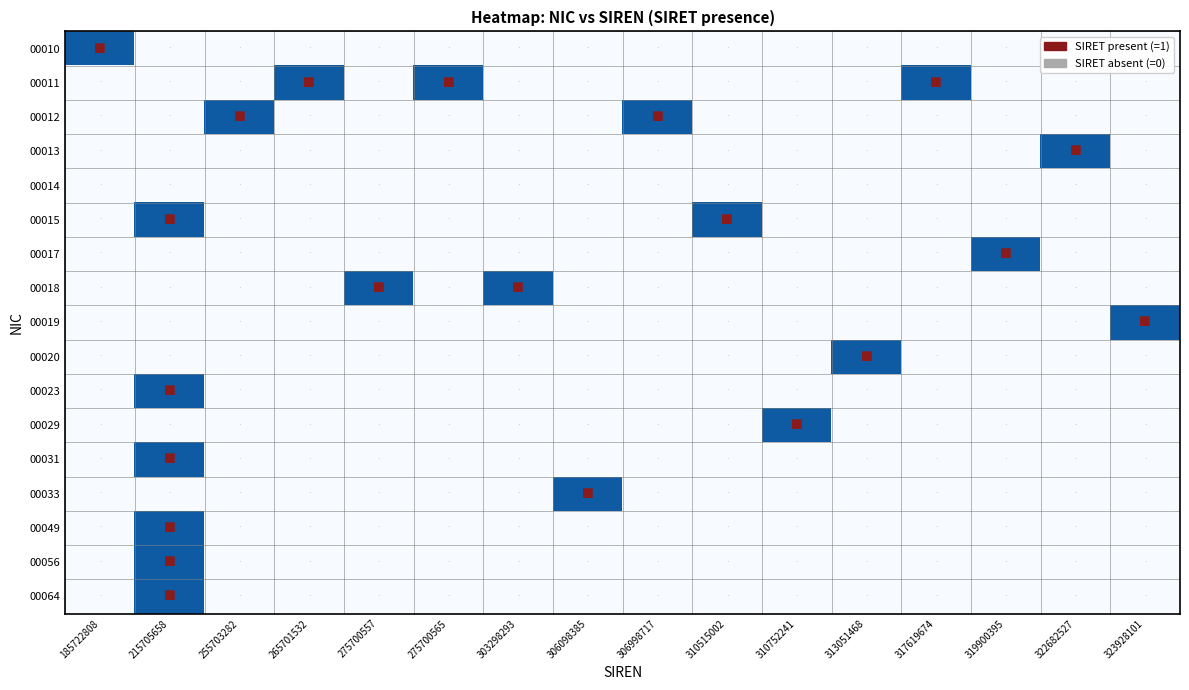

Reading right to left, list all the values displayed in this chart.

00010: 323928101=0	322682527=0	319900395=0	317619674=0	313051468=0	310752241=0	310515002=0	306998717=0	306098385=0	303298293=0	275700565=0	275700557=0	265701532=0	255703282=0	215705658=0	185722808=1
00011: 323928101=0	322682527=0	319900395=0	317619674=1	313051468=0	310752241=0	310515002=0	306998717=0	306098385=0	303298293=0	275700565=1	275700557=0	265701532=1	255703282=0	215705658=0	185722808=0
00012: 323928101=0	322682527=0	319900395=0	317619674=0	313051468=0	310752241=0	310515002=0	306998717=1	306098385=0	303298293=0	275700565=0	275700557=0	265701532=0	255703282=1	215705658=0	185722808=0
00013: 323928101=0	322682527=1	319900395=0	317619674=0	313051468=0	310752241=0	310515002=0	306998717=0	306098385=0	303298293=0	275700565=0	275700557=0	265701532=0	255703282=0	215705658=0	185722808=0
00014: 323928101=0	322682527=0	319900395=0	317619674=0	313051468=0	310752241=0	310515002=0	306998717=0	306098385=0	303298293=0	275700565=0	275700557=0	265701532=0	255703282=0	215705658=0	185722808=0
00015: 323928101=0	322682527=0	319900395=0	317619674=0	313051468=0	310752241=0	310515002=1	306998717=0	306098385=0	303298293=0	275700565=0	275700557=0	265701532=0	255703282=0	215705658=1	185722808=0
00017: 323928101=0	322682527=0	319900395=1	317619674=0	313051468=0	310752241=0	310515002=0	306998717=0	306098385=0	303298293=0	275700565=0	275700557=0	265701532=0	255703282=0	215705658=0	185722808=0
00018: 323928101=0	322682527=0	319900395=0	317619674=0	313051468=0	310752241=0	310515002=0	306998717=0	306098385=0	303298293=1	275700565=0	275700557=1	265701532=0	255703282=0	215705658=0	185722808=0
00019: 323928101=1	322682527=0	319900395=0	317619674=0	313051468=0	310752241=0	310515002=0	306998717=0	306098385=0	303298293=0	275700565=0	275700557=0	265701532=0	255703282=0	215705658=0	185722808=0
00020: 323928101=0	322682527=0	319900395=0	317619674=0	313051468=1	310752241=0	310515002=0	306998717=0	306098385=0	303298293=0	275700565=0	275700557=0	265701532=0	255703282=0	215705658=0	185722808=0
00023: 323928101=0	322682527=0	319900395=0	317619674=0	313051468=0	310752241=0	310515002=0	306998717=0	306098385=0	303298293=0	275700565=0	275700557=0	265701532=0	255703282=0	215705658=1	185722808=0
00029: 323928101=0	322682527=0	319900395=0	317619674=0	313051468=0	310752241=1	310515002=0	306998717=0	306098385=0	303298293=0	275700565=0	275700557=0	265701532=0	255703282=0	215705658=0	185722808=0
00031: 323928101=0	322682527=0	319900395=0	317619674=0	313051468=0	310752241=0	310515002=0	306998717=0	306098385=0	303298293=0	275700565=0	275700557=0	265701532=0	255703282=0	215705658=1	185722808=0
00033: 323928101=0	322682527=0	319900395=0	317619674=0	313051468=0	310752241=0	310515002=0	306998717=0	306098385=1	303298293=0	275700565=0	275700557=0	265701532=0	255703282=0	215705658=0	185722808=0
00049: 323928101=0	322682527=0	319900395=0	317619674=0	313051468=0	310752241=0	310515002=0	306998717=0	306098385=0	303298293=0	275700565=0	275700557=0	265701532=0	255703282=0	215705658=1	185722808=0
00056: 323928101=0	322682527=0	319900395=0	317619674=0	313051468=0	310752241=0	310515002=0	306998717=0	306098385=0	303298293=0	275700565=0	275700557=0	265701532=0	255703282=0	215705658=1	185722808=0
00064: 323928101=0	322682527=0	319900395=0	317619674=0	313051468=0	310752241=0	310515002=0	306998717=0	306098385=0	303298293=0	275700565=0	275700557=0	265701532=0	255703282=0	215705658=1	185722808=0